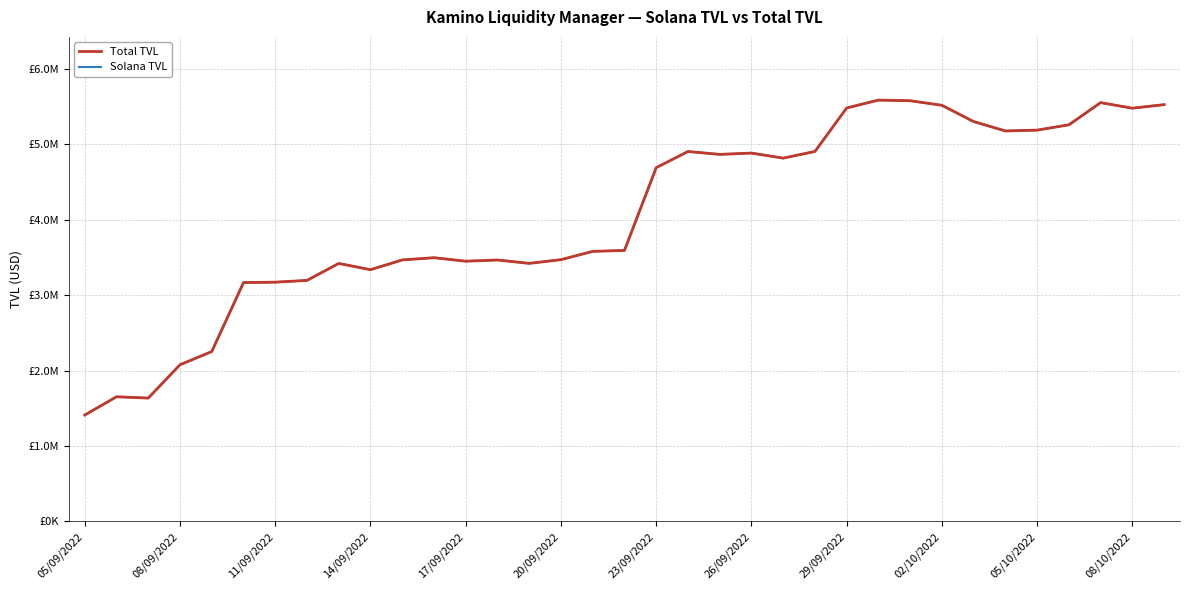

What is the average value of the Total TVL series?

4054507.6